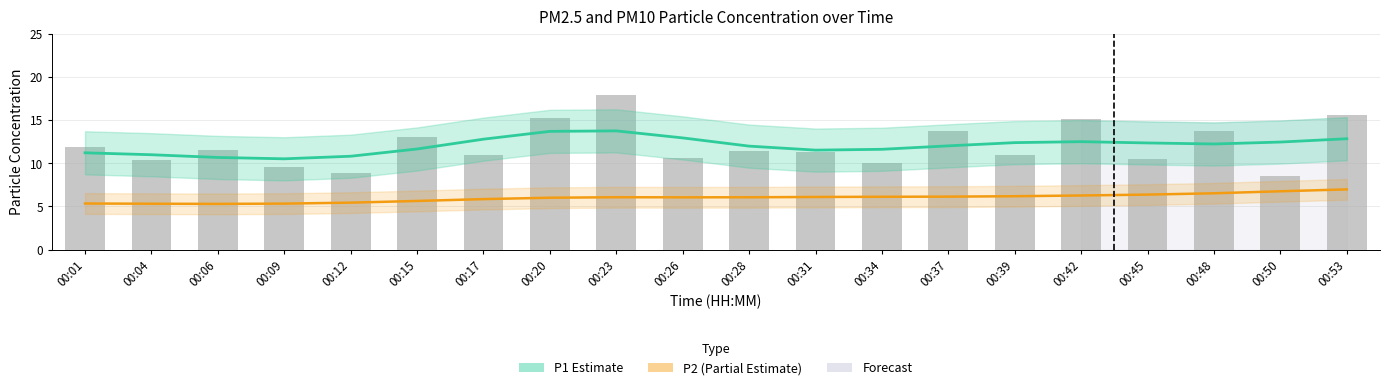

Rank the series at 00:48 from highest to lowest value.

P1 (raw), P1 (Estimate), P2 (Partial Estimate)